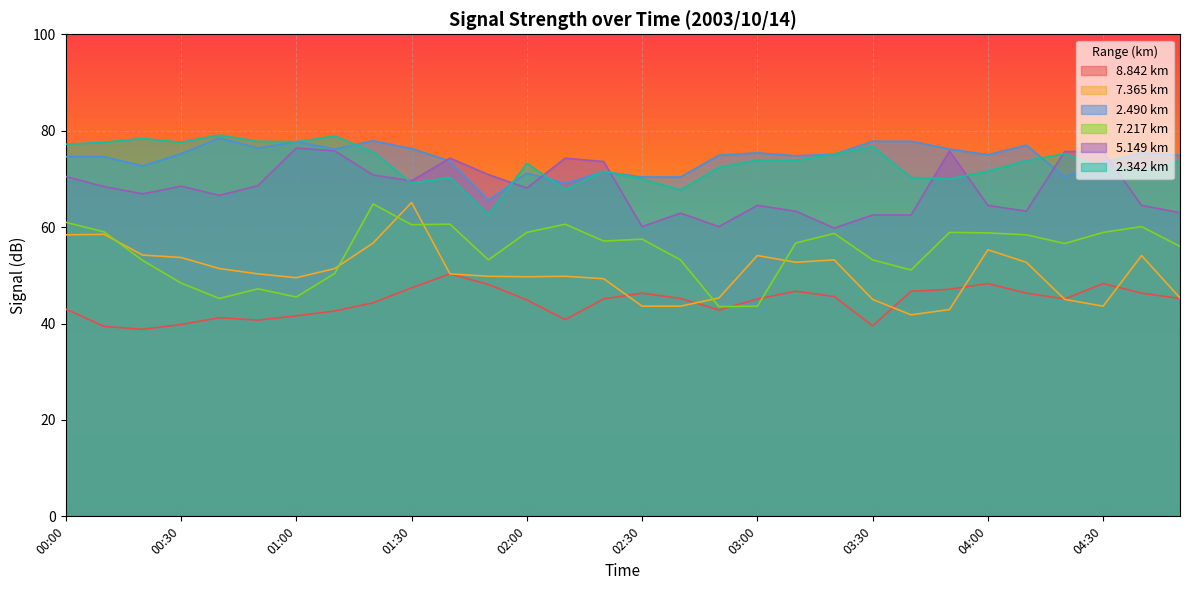

Reading left to right, what are all the values shown in this chart?

8.842: 00:00=43.0	00:10=39.4	00:20=38.8	00:30=39.8	00:40=41.2	00:50=40.7	01:00=41.6	01:10=42.6	01:20=44.3	01:30=47.4	01:40=50.3	01:50=48.1	02:00=44.9	02:10=40.8	02:20=45.1	02:30=46.3	02:40=45.2	02:50=42.8	03:00=45.1	03:10=46.7	03:20=45.6	03:30=39.5	03:40=46.7	03:50=47.1	04:00=48.3	04:10=46.3	04:20=45.1	04:30=48.3	04:40=46.3	04:50=45.2
7.365: 00:00=58.4	00:10=58.5	00:20=54.2	00:30=53.7	00:40=51.4	00:50=50.3	01:00=49.5	01:10=51.4	01:20=56.7	01:30=65.1	01:40=50.3	01:50=49.8	02:00=49.7	02:10=49.8	02:20=49.3	02:30=43.6	02:40=43.6	02:50=45.3	03:00=54.1	03:10=52.7	03:20=53.2	03:30=45.0	03:40=41.8	03:50=42.9	04:00=55.3	04:10=52.7	04:20=45.0	04:30=43.6	04:40=54.1	04:50=45.3
2.490: 00:00=74.6	00:10=74.6	00:20=72.7	00:30=75.2	00:40=78.5	00:50=76.4	01:00=77.7	01:10=76.2	01:20=77.9	01:30=76.3	01:40=73.7	01:50=65.6	02:00=71.2	02:10=69.1	02:20=71.5	02:30=70.4	02:40=70.4	02:50=74.9	03:00=75.4	03:10=74.8	03:20=75.1	03:30=77.8	03:40=77.8	03:50=76.2	04:00=75.0	04:10=77.0	04:20=70.4	04:30=73.5	04:40=75.4	04:50=74.9
7.217: 00:00=61.0	00:10=59.0	00:20=53.1	00:30=48.4	00:40=45.2	00:50=47.2	01:00=45.5	01:10=50.4	01:20=64.8	01:30=60.5	01:40=60.6	01:50=53.2	02:00=58.9	02:10=60.6	02:20=57.1	02:30=57.5	02:40=53.2	02:50=43.5	03:00=43.6	03:10=56.7	03:20=58.7	03:30=53.2	03:40=51.1	03:50=58.9	04:00=58.8	04:10=58.4	04:20=56.6	04:30=58.9	04:40=60.1	04:50=56.0
5.149: 00:00=70.5	00:10=68.4	00:20=66.9	00:30=68.5	00:40=66.6	00:50=68.6	01:00=76.4	01:10=75.8	01:20=70.8	01:30=69.6	01:40=74.3	01:50=70.9	02:00=68.1	02:10=74.3	02:20=73.6	02:30=60.1	02:40=62.9	02:50=60.1	03:00=64.5	03:10=63.3	03:20=59.8	03:30=62.5	03:40=62.5	03:50=75.8	04:00=64.5	04:10=63.3	04:20=75.7	04:30=75.7	04:40=64.5	04:50=63.0
2.342: 00:00=77.2	00:10=77.6	00:20=78.4	00:30=77.6	00:40=79.1	00:50=77.8	01:00=77.7	01:10=78.9	01:20=75.6	01:30=69.1	01:40=70.3	01:50=62.6	02:00=73.2	02:10=67.8	02:20=71.6	02:30=70.0	02:40=67.7	02:50=72.4	03:00=73.9	03:10=73.8	03:20=75.2	03:30=76.7	03:40=70.3	03:50=70.0	04:00=71.6	04:10=73.8	04:20=75.2	04:30=72.4	04:40=71.6	04:50=73.7